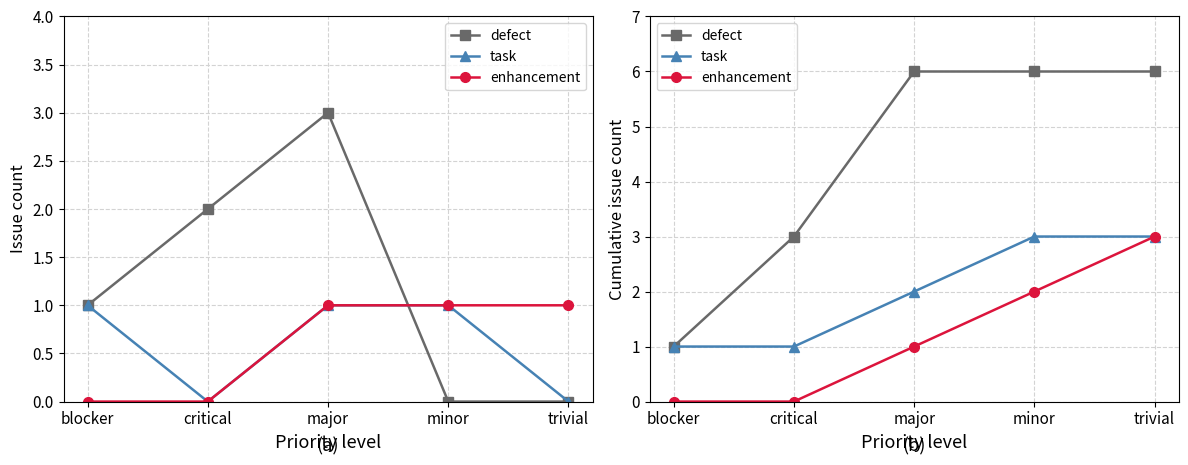

What is the label of the 4th point from the left?

minor